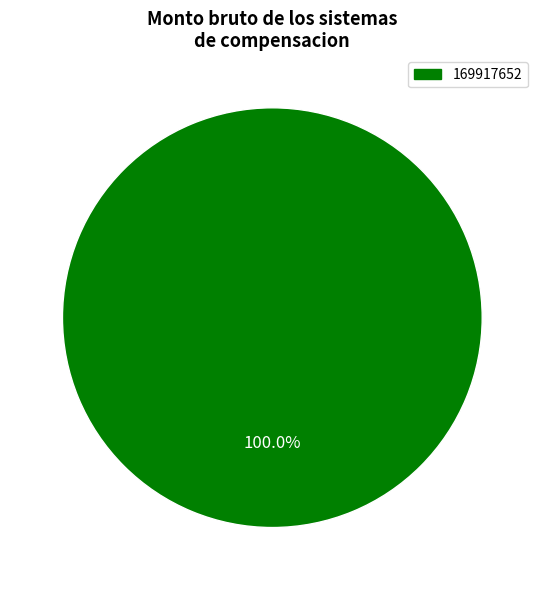

Does any single category account for the majority?

Yes